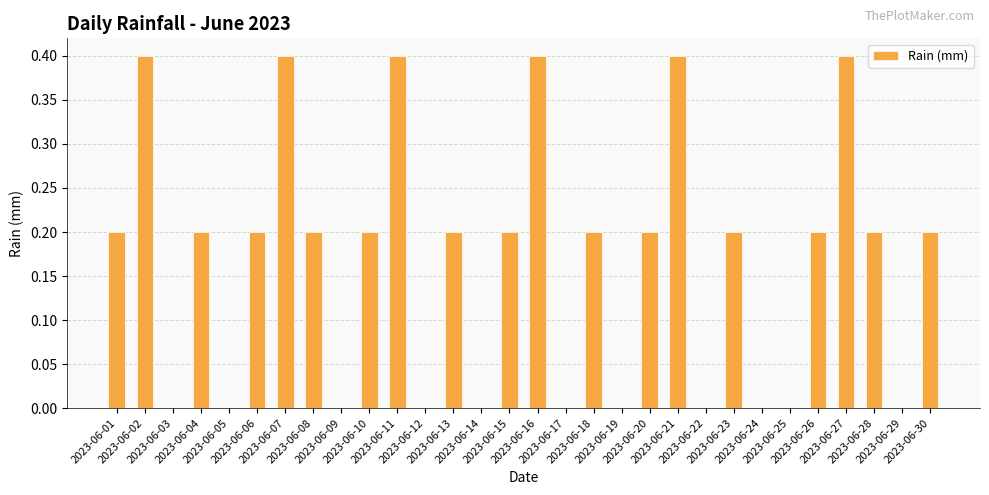

What is the change in value from 2023-06-08 to 2023-06-24?

-0.2